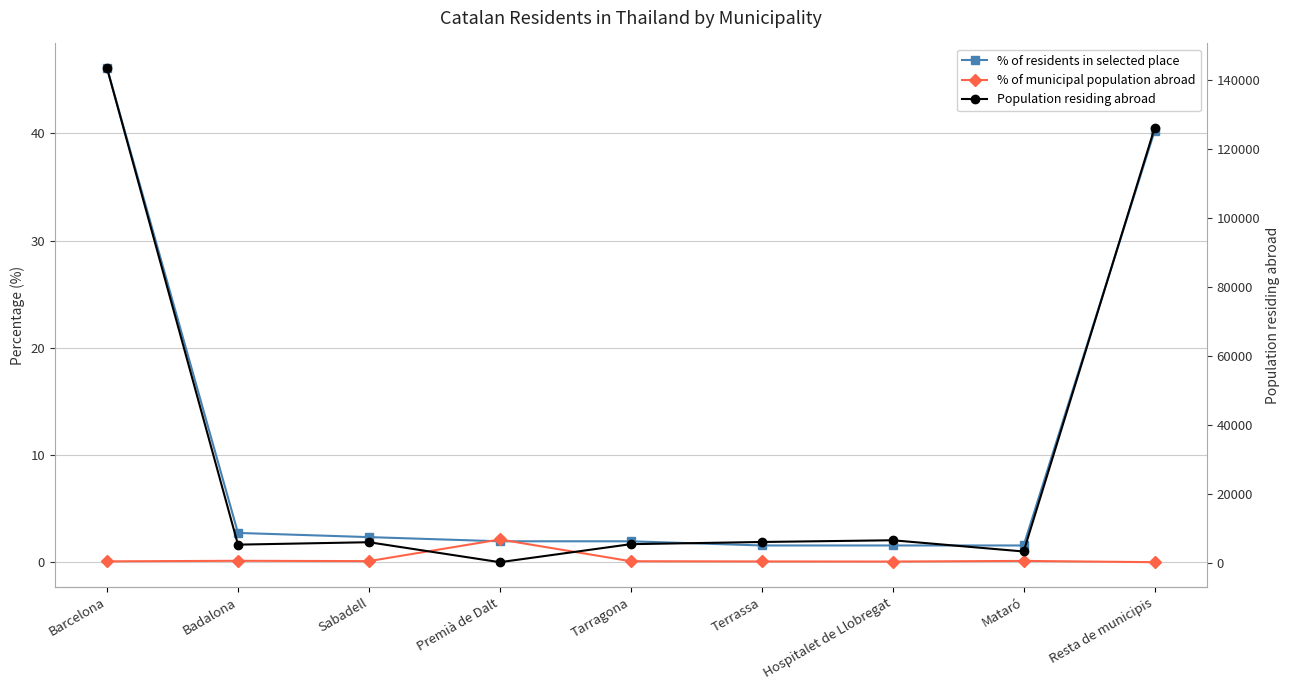

Is this an area chart (filled region under the line)?

No